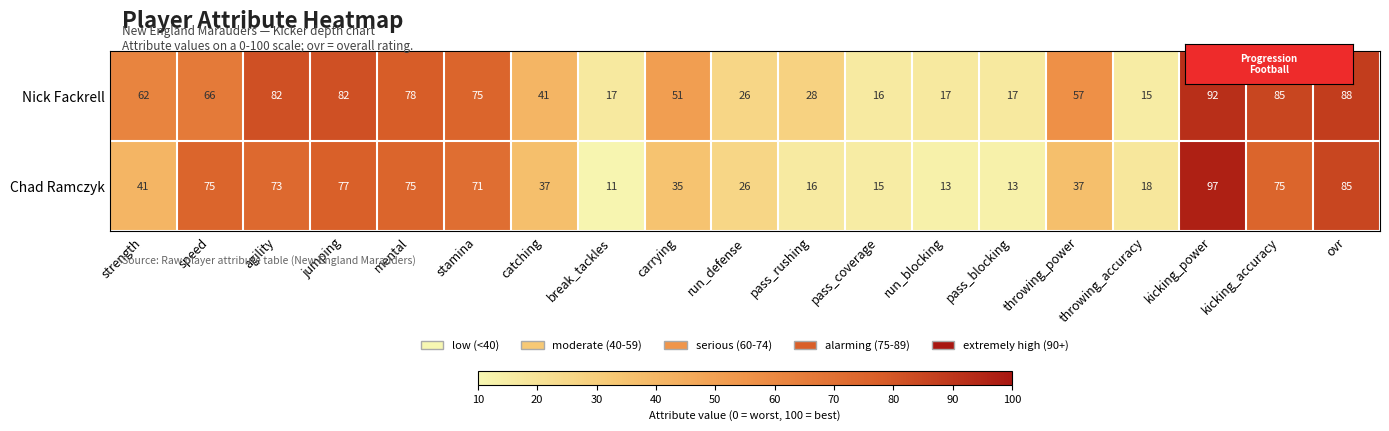

Is it true that Chad Ramczyk equals 26 at run_defense?

True